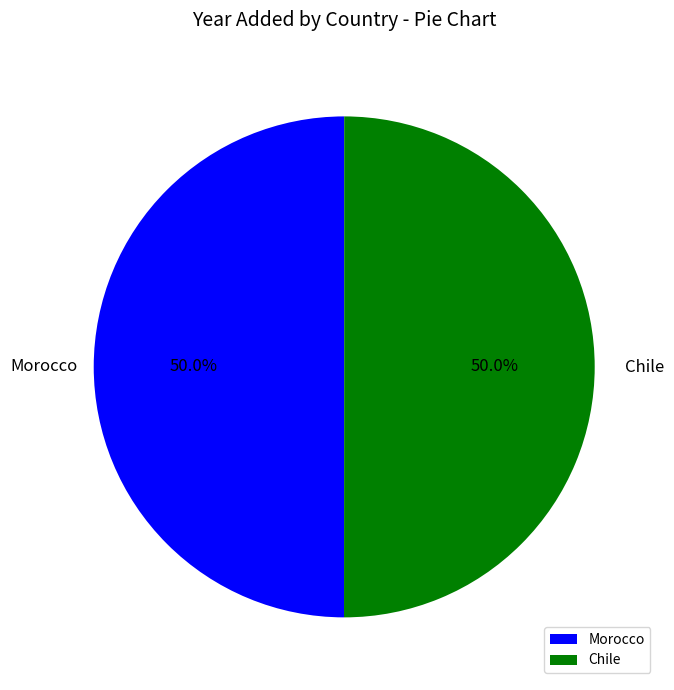

What is the ratio of the value at Morocco to the value at Chile?

1.0